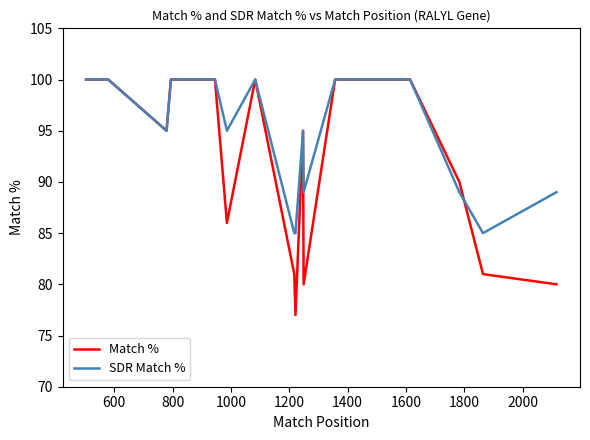

What is the maximum value shown in the chart?

100